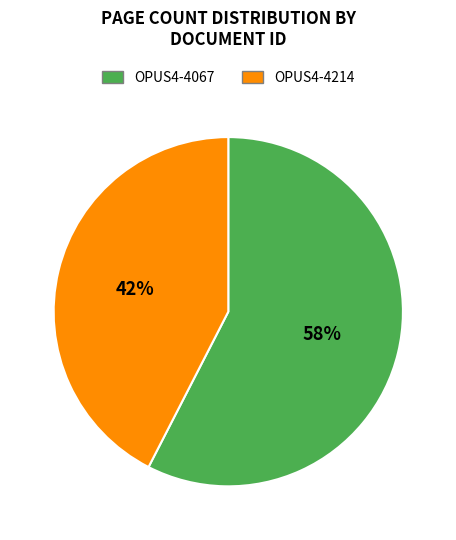

To the nearest percent, what is the average slice percentage?

50%